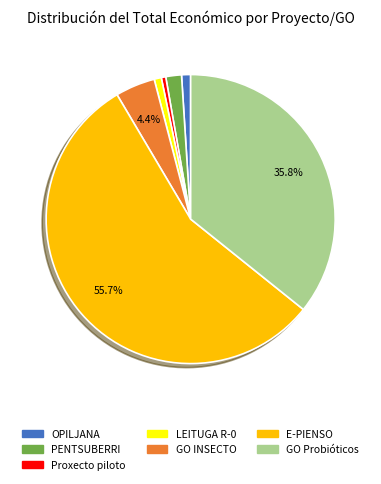

Do GO Probióticos and LEITUGA R-0 together represent more than half of the pie?

No